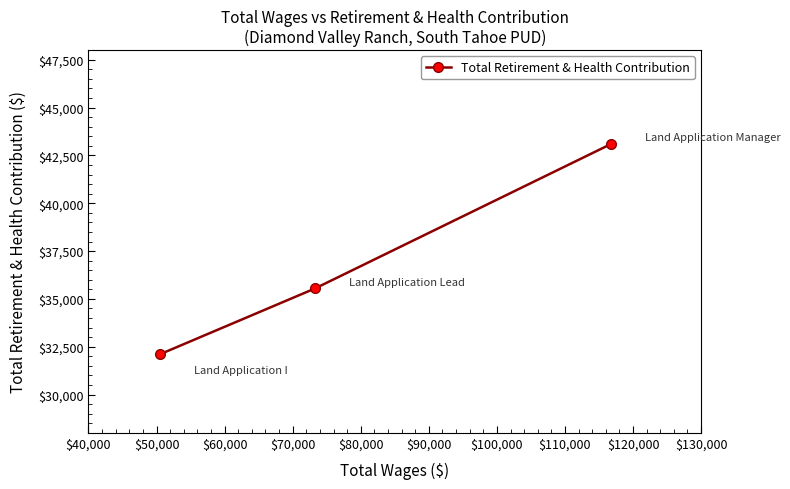

What is the value of the 1st point from the left?

32106